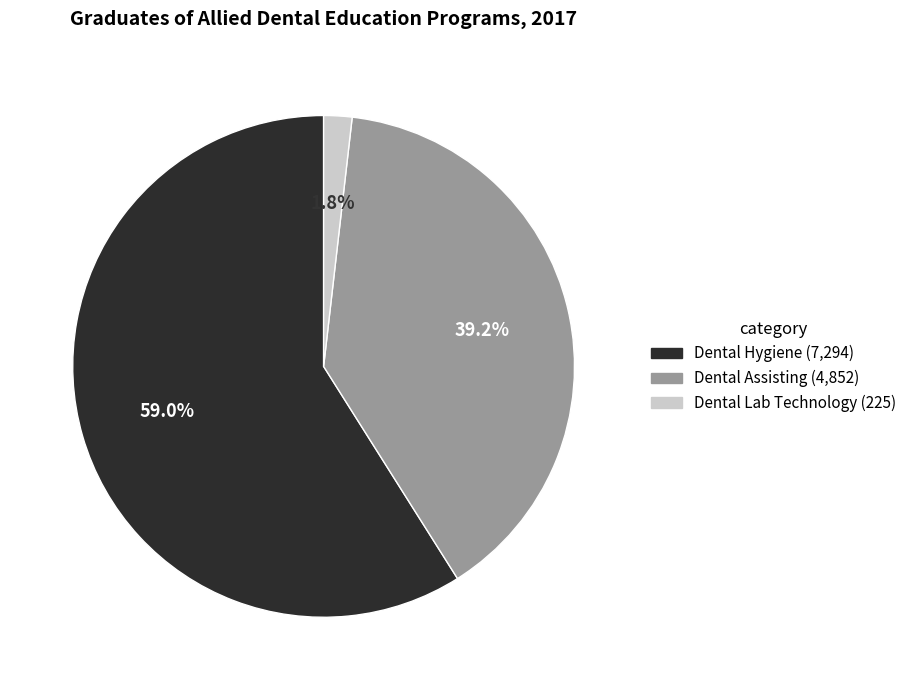

How many slices are in this pie chart?

3